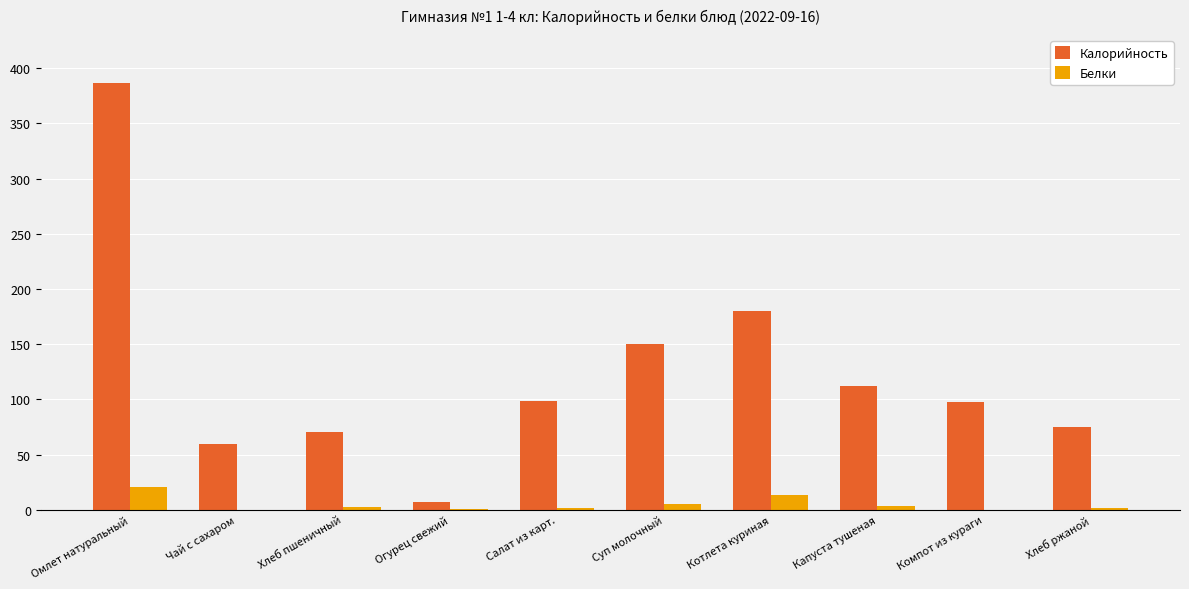

What value does the Белки series have at Омлет натуральный?

20.9